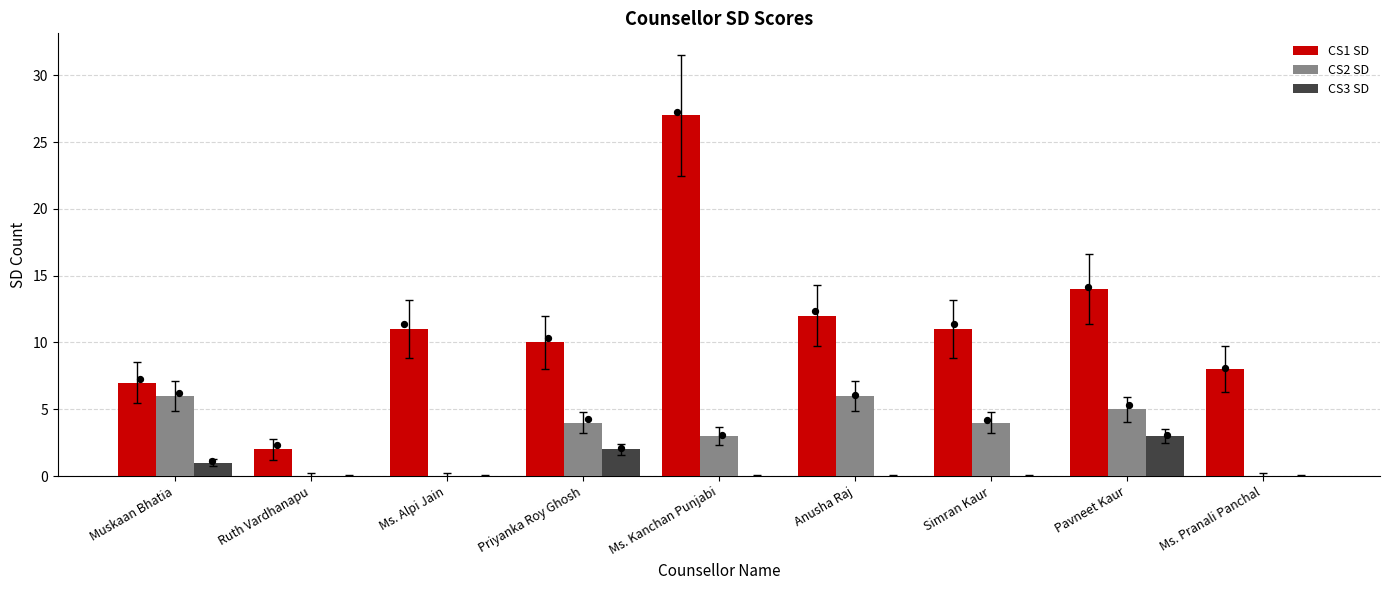

Which series contains the lowest Y value?

CS2 SD